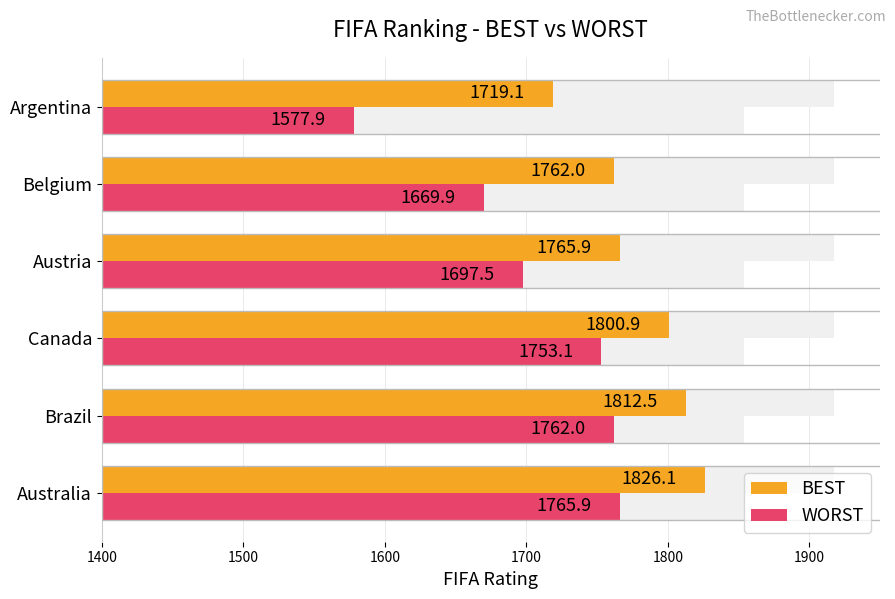

What is the smallest value displayed?

1577.9